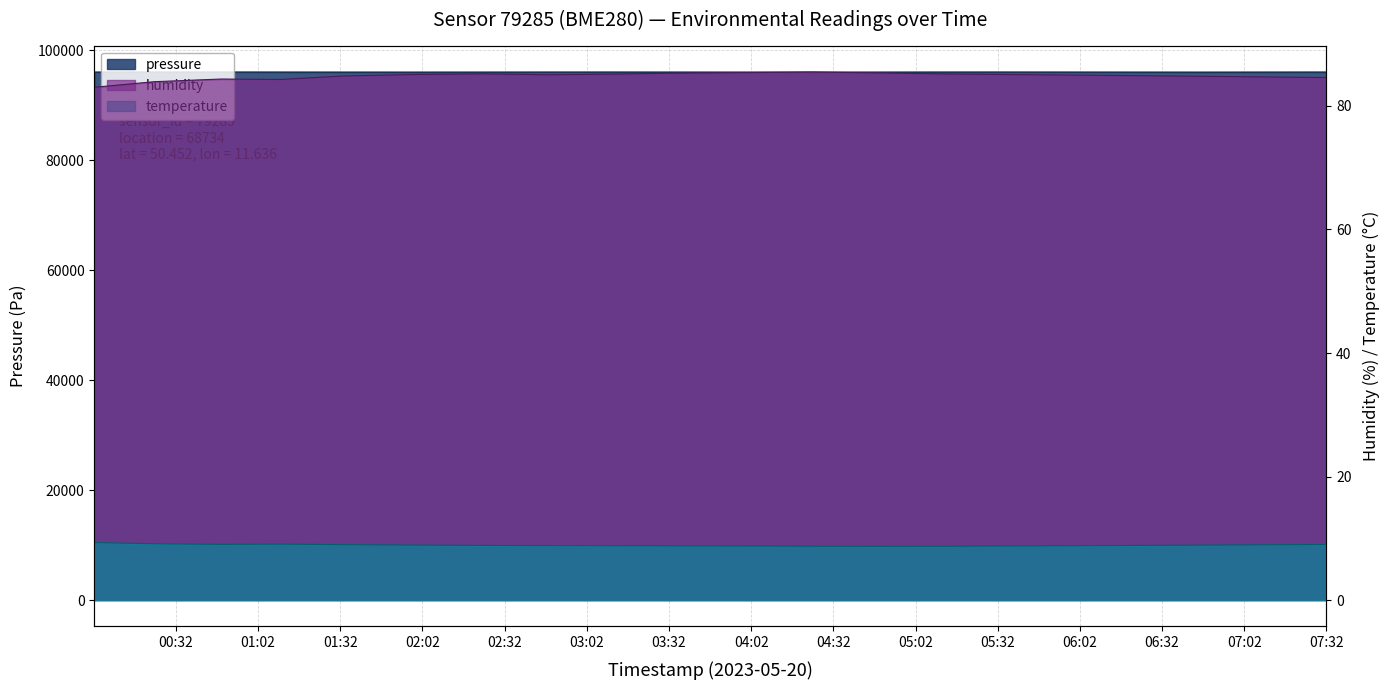

Which category has the highest value in the temperature series?

00:02